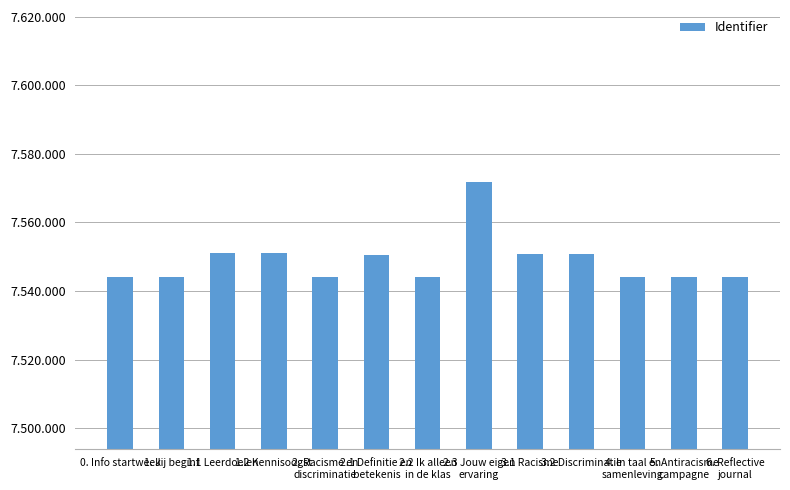

What is the sum of the values at 2.2 Ik alleen
in de klas and 2. Racisme en
discriminatie?

15088071